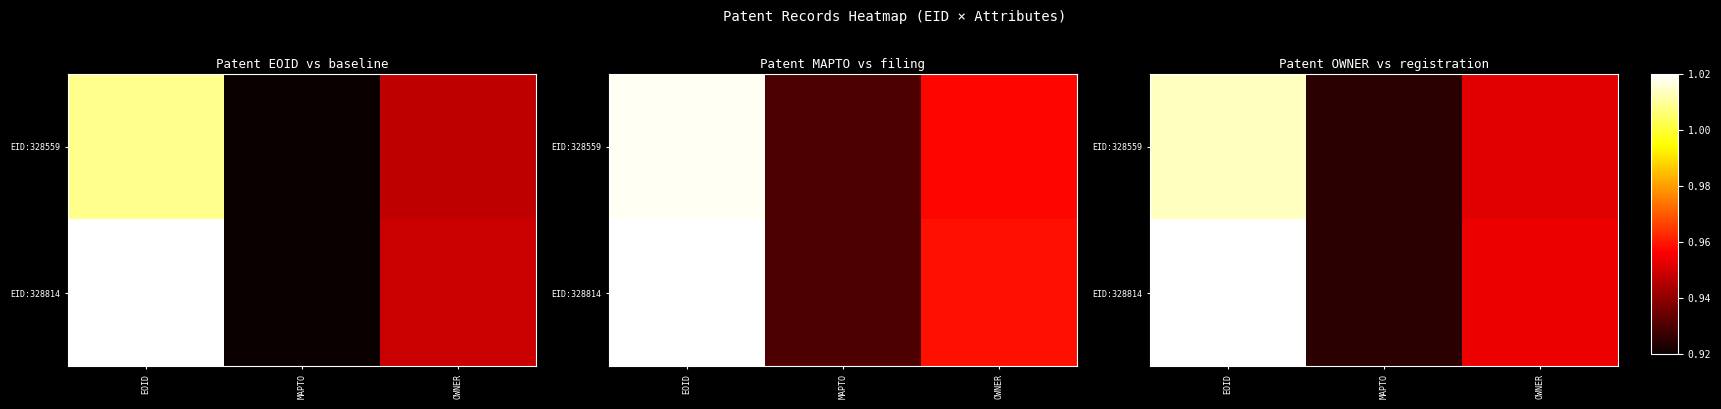

What value does the EID:328559 series have at EOID?

1.0